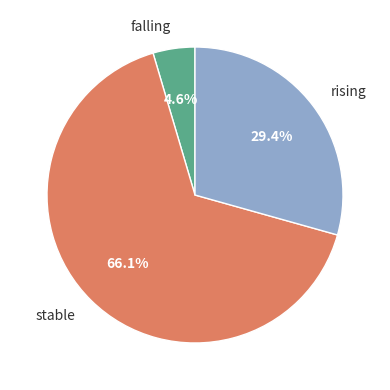

Does rising represent more than half of the total?

No